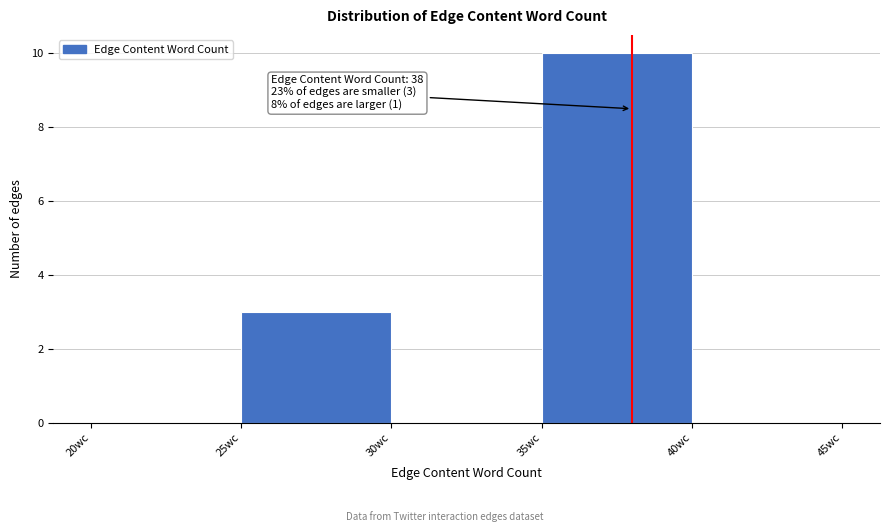

Over which range of the x-axis is the bar tallest?

35 to 40